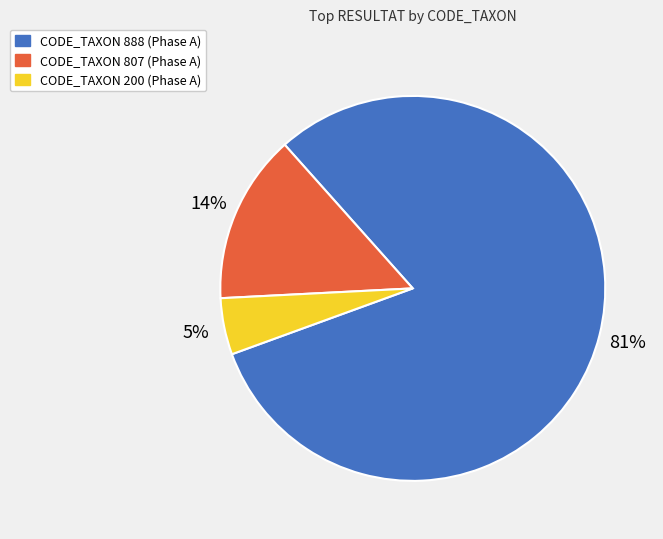

Do CODE_TAXON 807 (Phase A) and CODE_TAXON 888 (Phase A) together represent more than half of the pie?

Yes